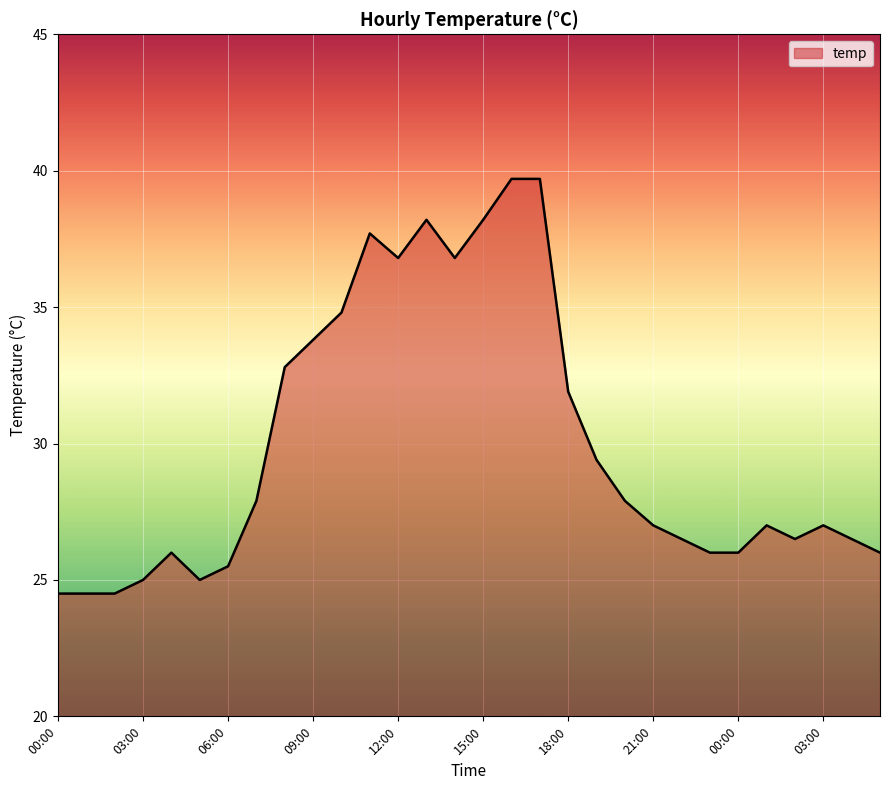

What is the difference between the maximum and minimum values?

15.2